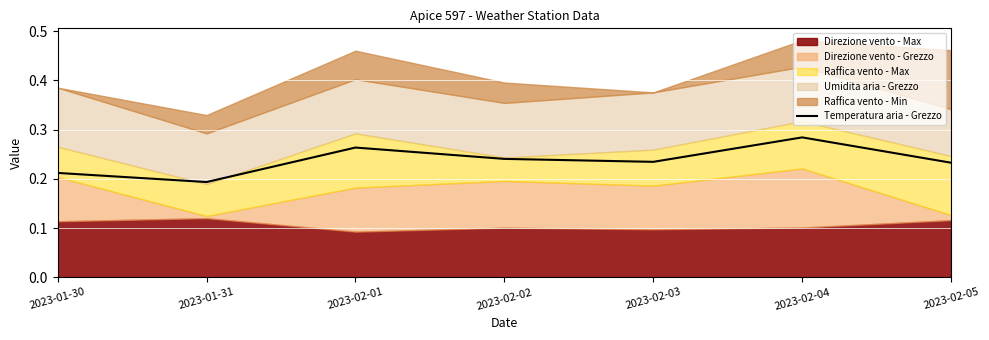

Reading right to left, list all the values displayed in this chart.

2023-02-05=0.2	2023-02-04=0.3	2023-02-03=0.2	2023-02-02=0.2	2023-02-01=0.3	2023-01-31=0.2	2023-01-30=0.2